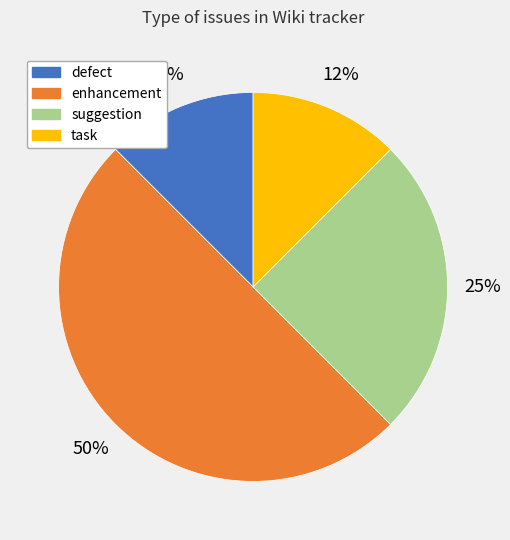

Does task account for over 50% of the chart?

No